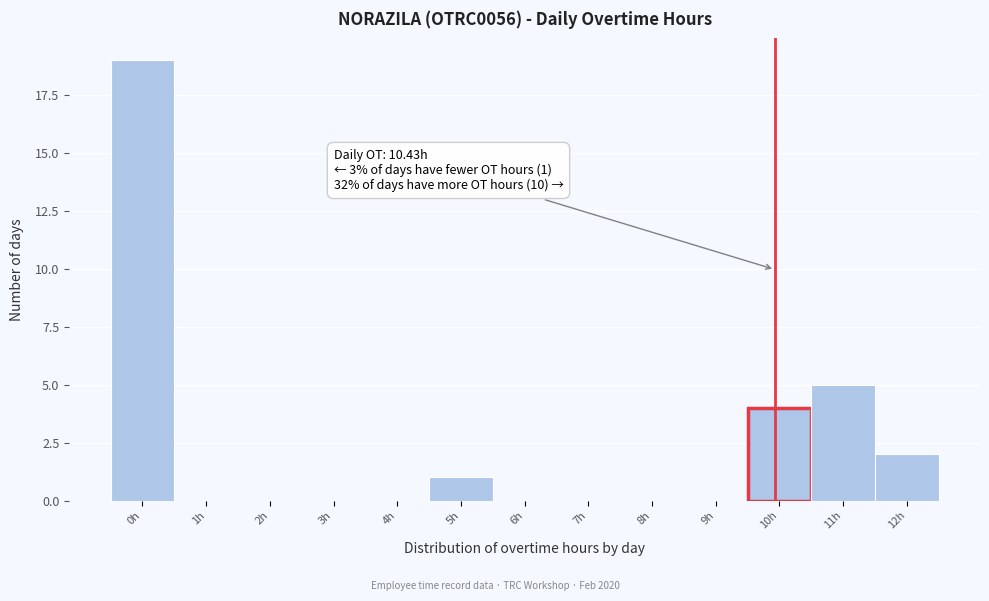

Reading left to right, what are all the values shown in this chart?

0h=19	1h=0	2h=0	3h=0	4h=0	5h=1	6h=0	7h=0	8h=0	9h=0	10h=4	11h=5	12h=2